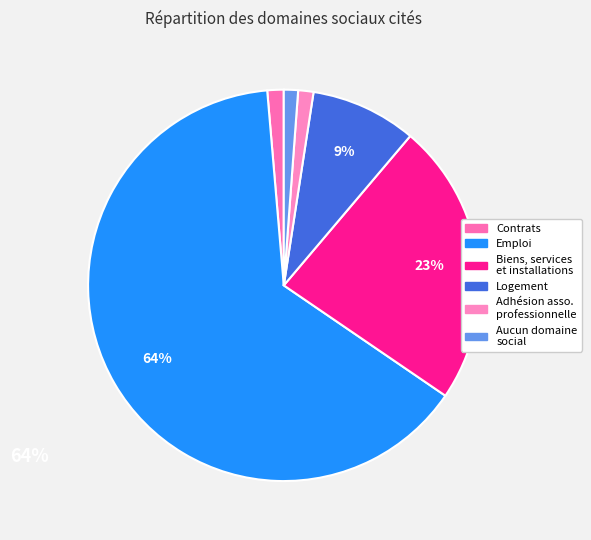

How many slices are in this pie chart?

6